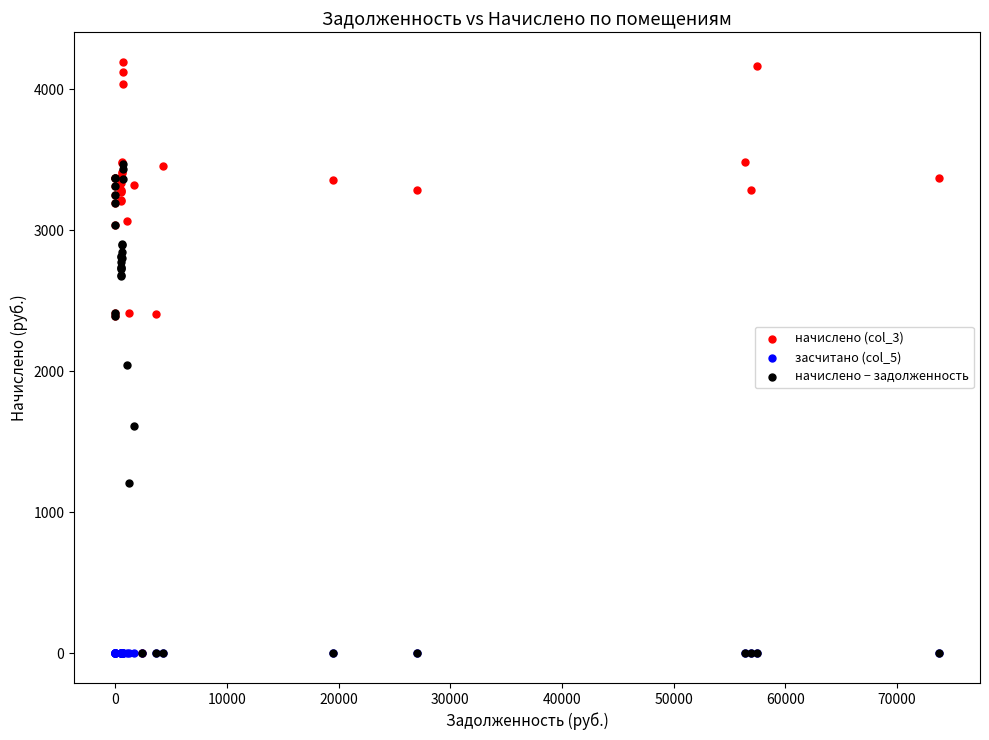

Across all series, what Y value is closest to 2097?

2042.5